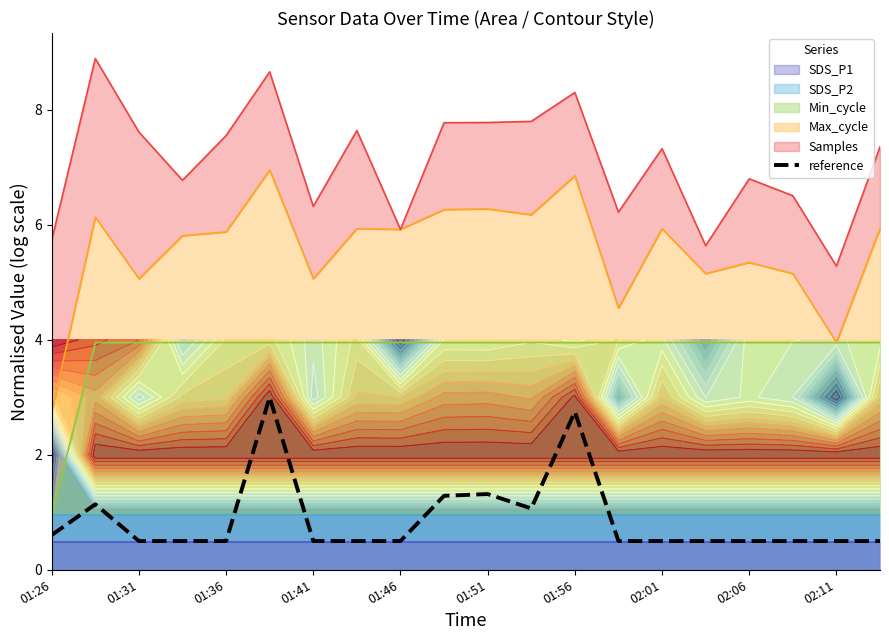

At which category does the chart reach its minimum across all series?

01:31